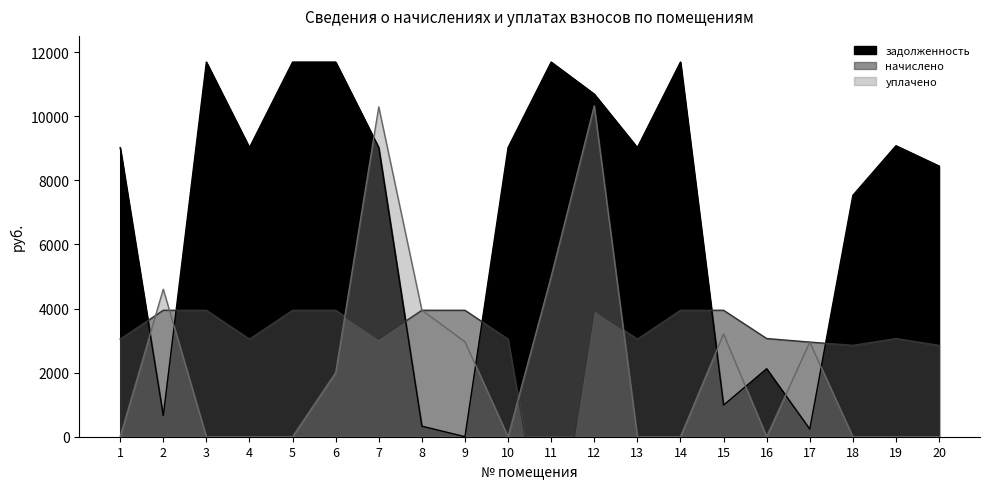

What is the spread (max minus min) of values at 9?

3945.2